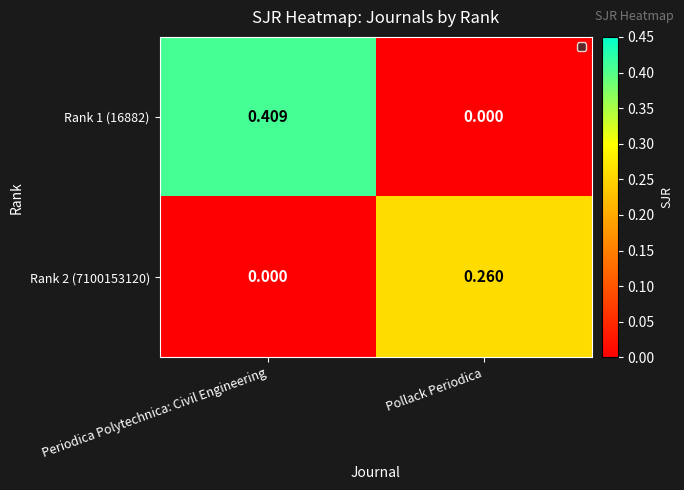

Which category has the lowest value in the Rank 1 (16882) series?

Pollack Periodica